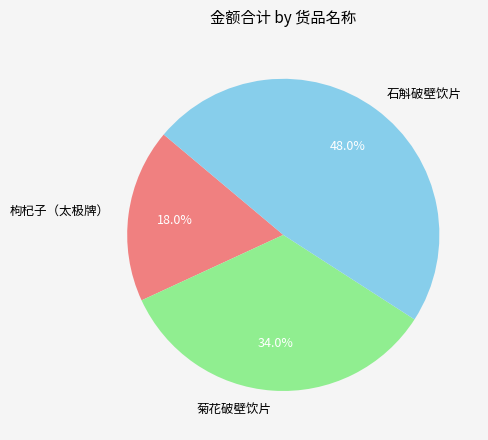

Rank the categories by value from lowest to highest.

枸杞子（太极牌）, 菊花破壁饮片, 石斛破壁饮片